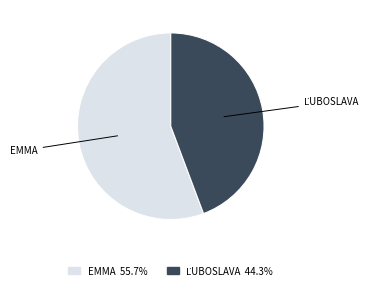

Does any single category account for the majority?

Yes